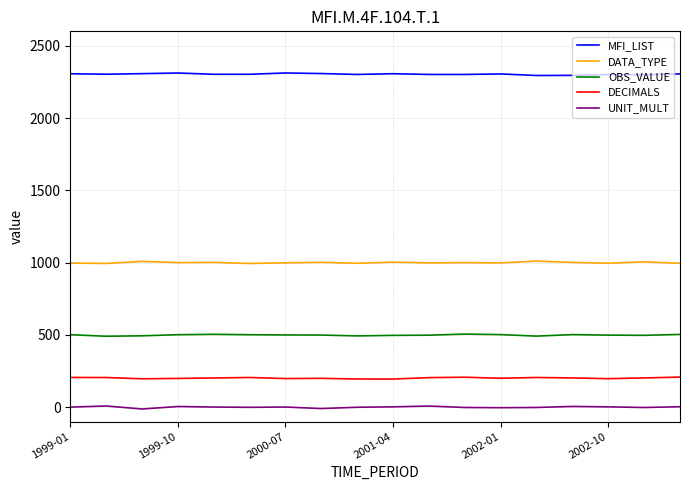

How many series are shown in this chart?

5